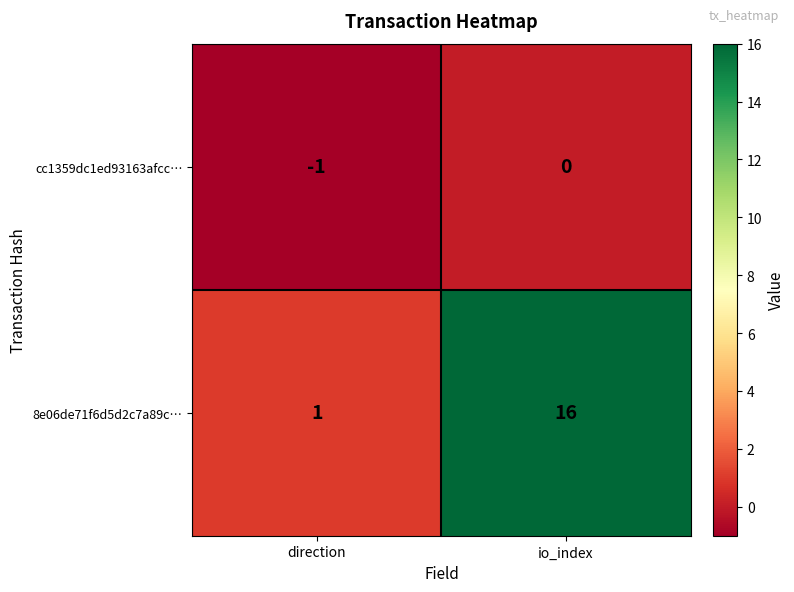

At which label is cc1359dc1ed93163afcc… closest to 0?

io_index